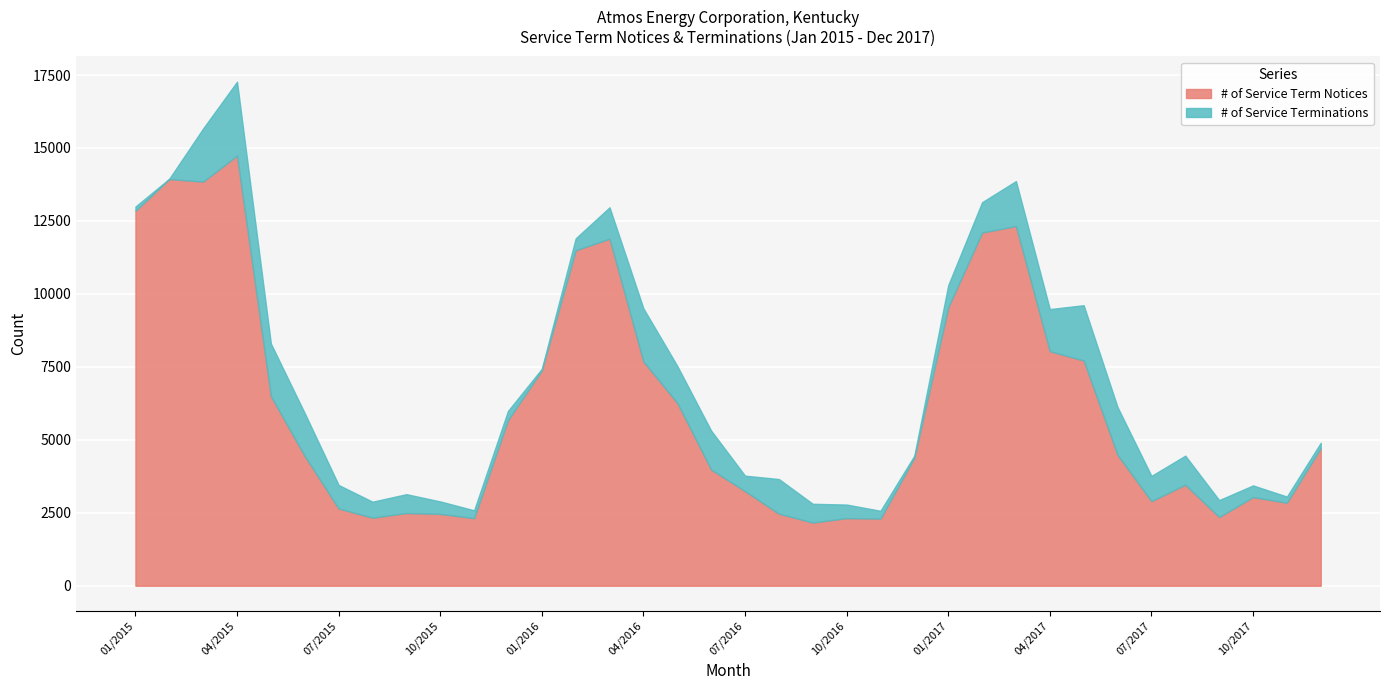

True or false: # of Service Terminations and # of Service Term Notices cross at least once.

False